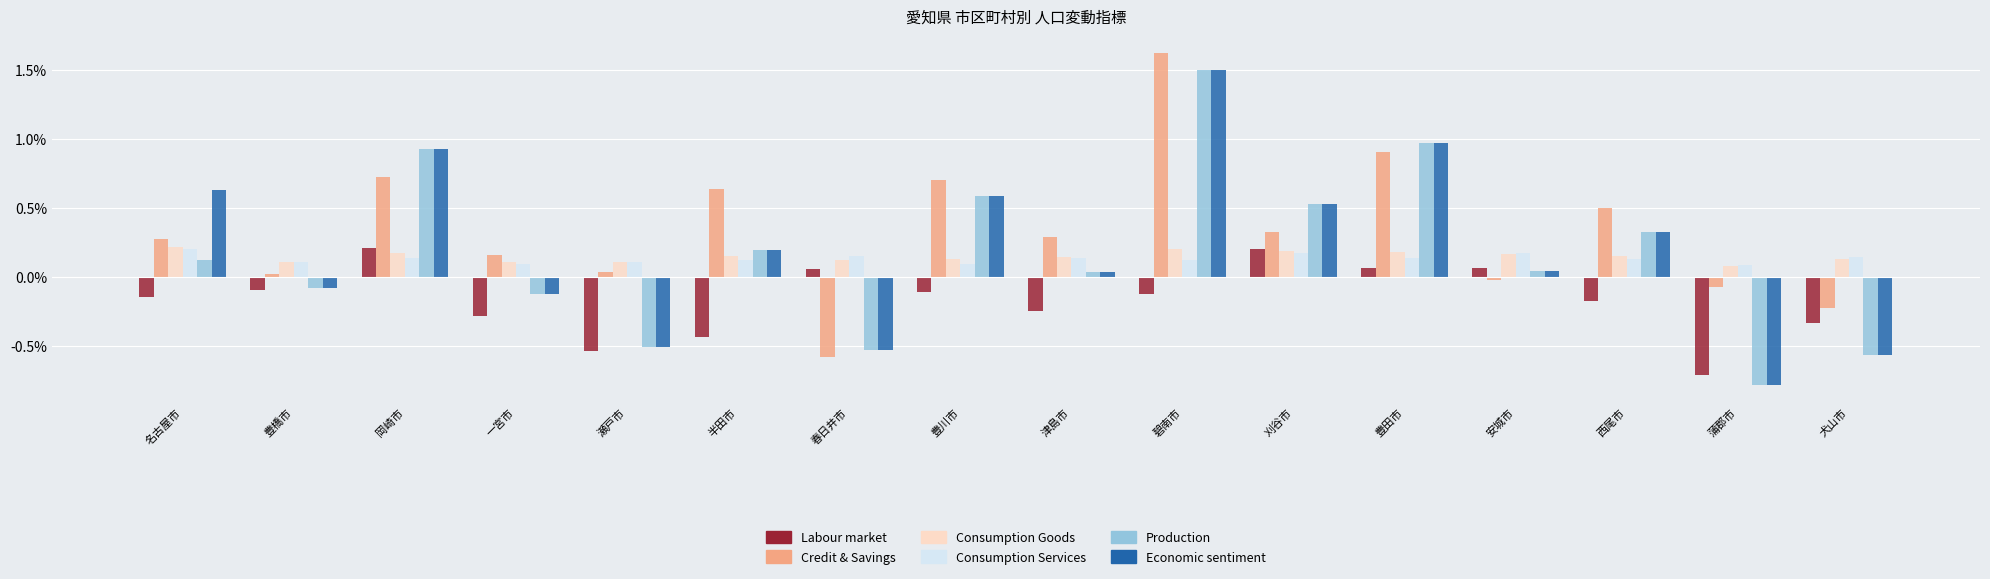

Is the value of Labour market at 豊橋市 greater than the value of Economic sentiment at 岡崎市?

No